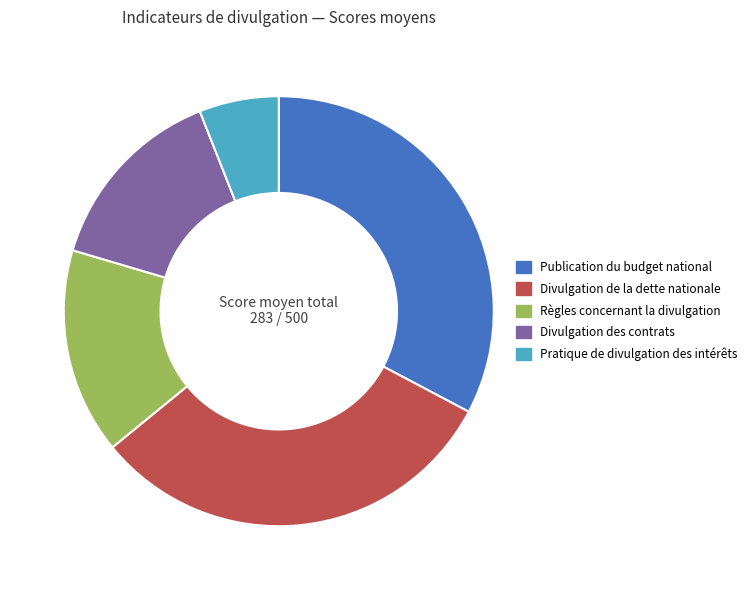

Is it true that Divulgation des contrats is 22% of the pie?

False